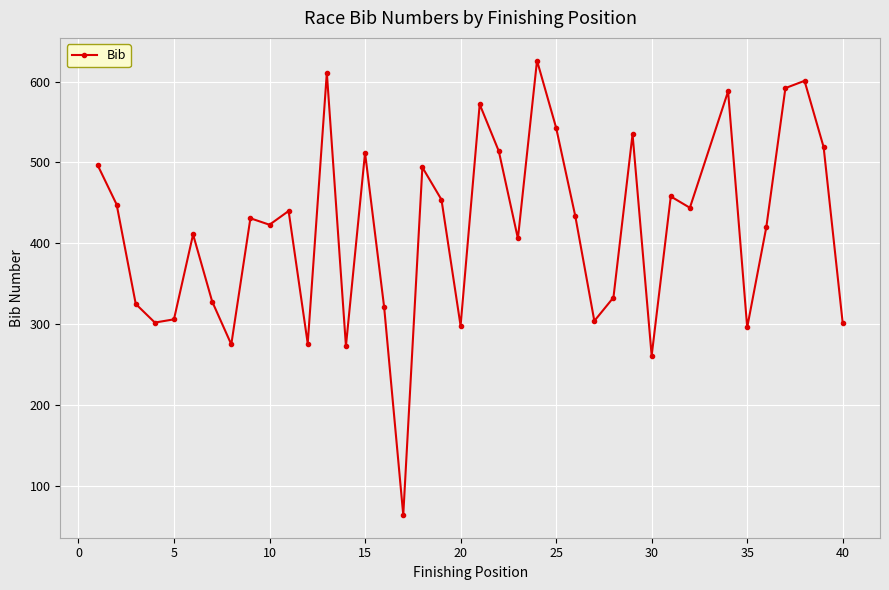

How many data points does each series have?

39